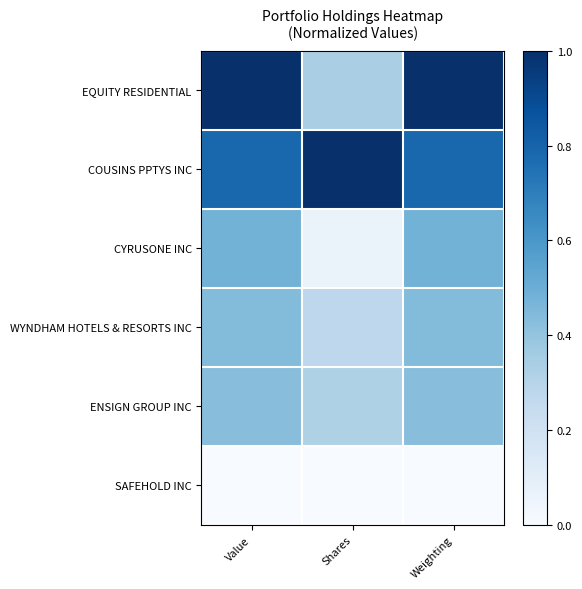

Reading right to left, extract all data points from this chart.

EQUITY RESIDENTIAL: Weighting=1.0	Shares=0.3	Value=1.0
COUSINS PPTYS INC: Weighting=0.8	Shares=1.0	Value=0.8
CYRUSONE INC: Weighting=0.5	Shares=0.1	Value=0.5
WYNDHAM HOTELS & RESORTS INC: Weighting=0.4	Shares=0.3	Value=0.4
ENSIGN GROUP INC: Weighting=0.4	Shares=0.3	Value=0.4
SAFEHOLD INC: Weighting=0.0	Shares=0.0	Value=0.0